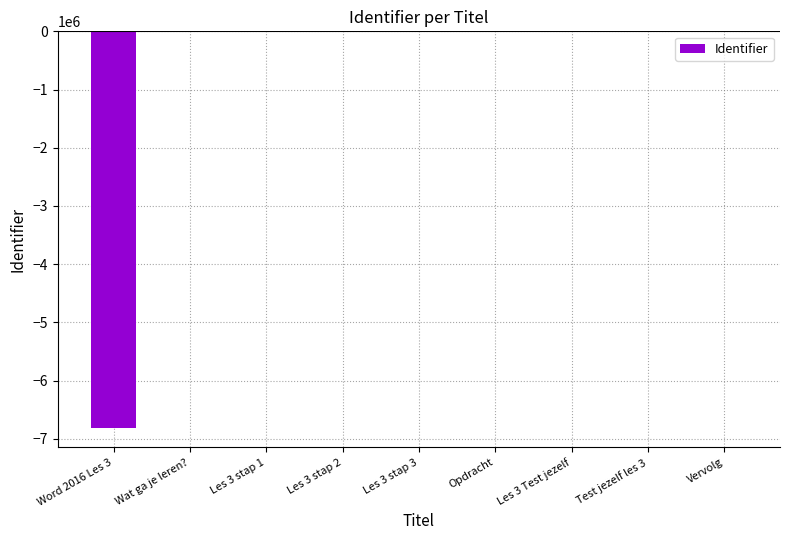

Where is the data nearest to the value -3403213?

Wat ga je leren?